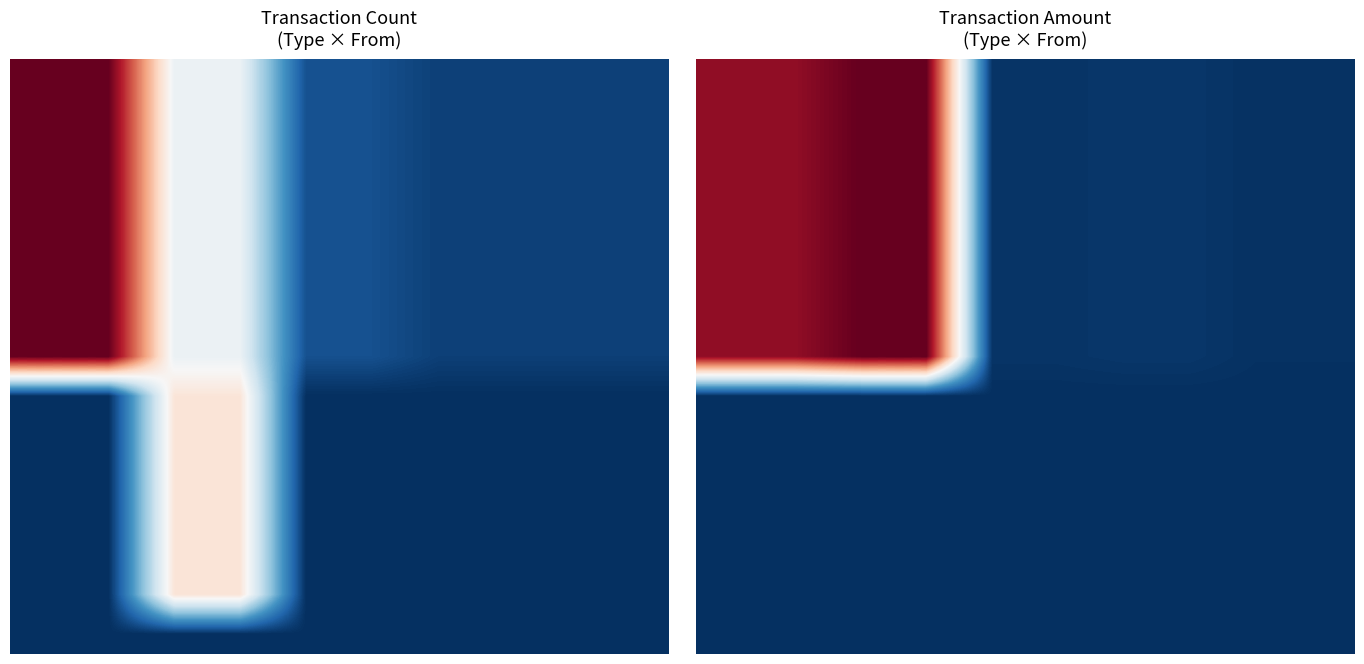

How many distinct data groups are displayed?

15